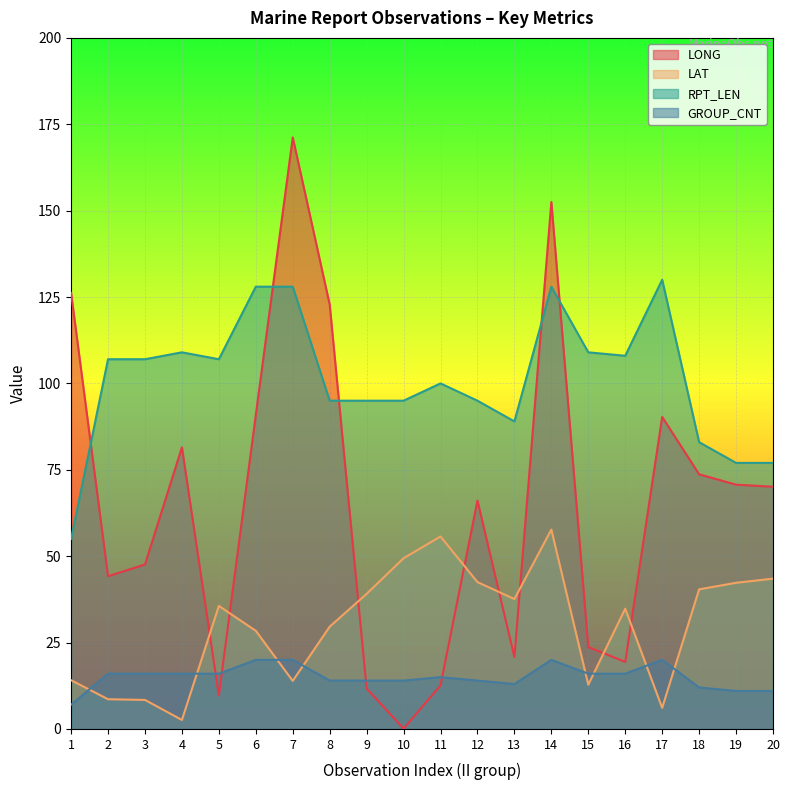

List the series in order of their peak value, lowest first.

GROUP_CNT, LAT, RPT_LEN, LONG